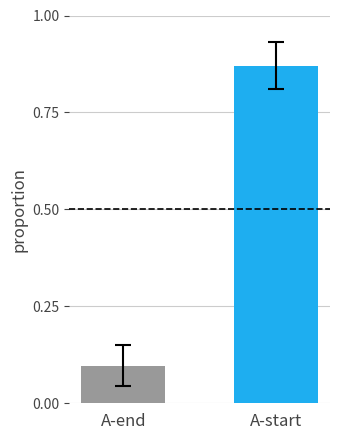

The value at A-start is 0.6. True or false?

False